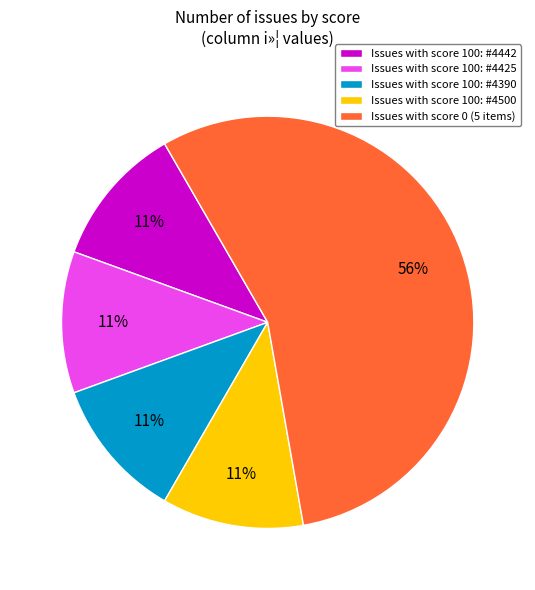

Count the number of slices in the pie.

5